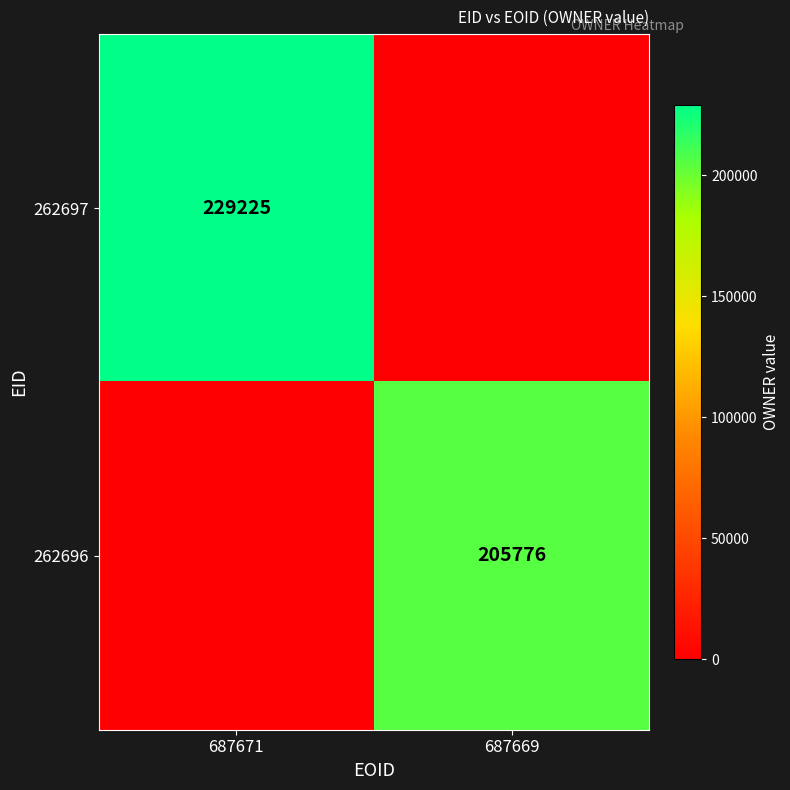

Is it true that 262696 equals 205776 at 687669?

True